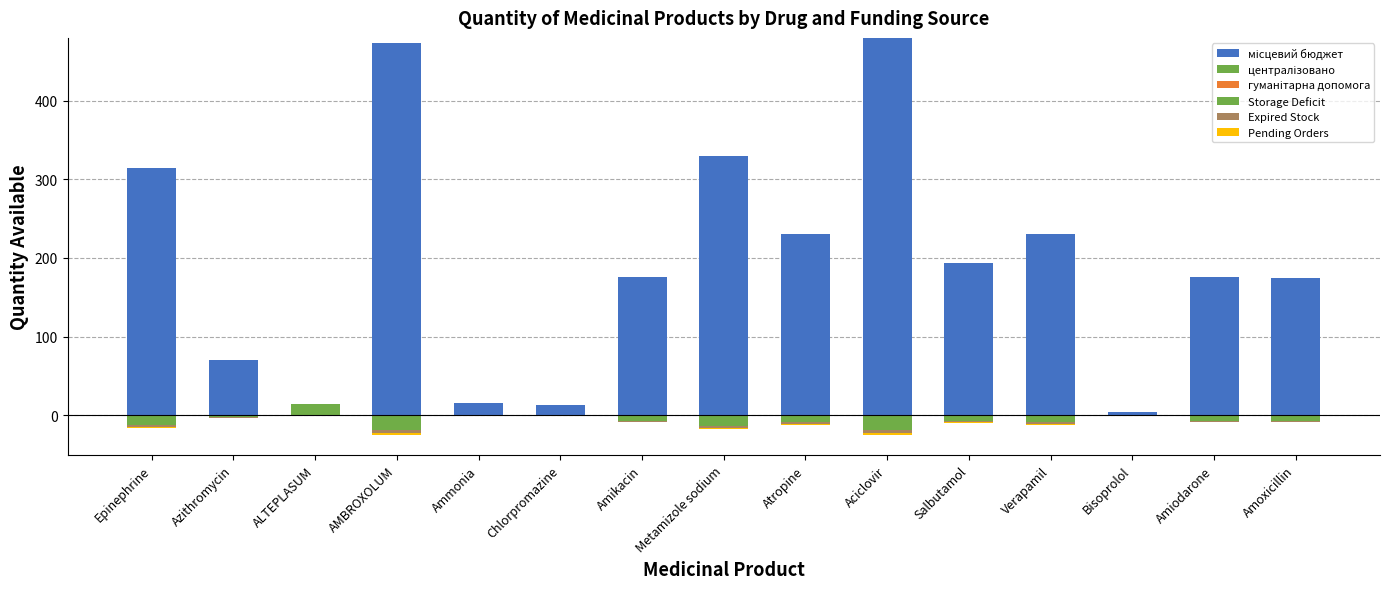

Reading left to right, list all the values displayed in this chart.

місцевий бюджет: Epinephrine=315.0	Azithromycin=70.0	ALTEPLASUM=0.0	AMBROXOLUM=474.0	Ammonia=16.0	Chlorpromazine=13.0	Amikacin=176.0	Metamizole sodium=330.0	Atropine=231.0	Aciclovir=480.0	Salbutamol=193.0	Verapamil=230.0	Bisoprolol=4.0	Amiodarone=176.0	Amoxicillin=174.0
централізовано: Epinephrine=0.0	Azithromycin=0.0	ALTEPLASUM=14.0	AMBROXOLUM=0.0	Ammonia=0.0	Chlorpromazine=0.0	Amikacin=0.0	Metamizole sodium=0.0	Atropine=0.0	Aciclovir=0.0	Salbutamol=0.0	Verapamil=0.0	Bisoprolol=0.0	Amiodarone=0.0	Amoxicillin=0.0
гуманітарна допомога: Epinephrine=0.0	Azithromycin=0.0	ALTEPLASUM=0.0	AMBROXOLUM=0.0	Ammonia=0.0	Chlorpromazine=0.0	Amikacin=0.0	Metamizole sodium=0.0	Atropine=0.0	Aciclovir=0.0	Salbutamol=0.0	Verapamil=0.0	Bisoprolol=0.0	Amiodarone=0.0	Amoxicillin=0.0
Storage Deficit: Epinephrine=-12.6	Azithromycin=-2.8	ALTEPLASUM=0.0	AMBROXOLUM=-19.0	Ammonia=-0.6	Chlorpromazine=-0.5	Amikacin=-7.0	Metamizole sodium=-13.2	Atropine=-9.2	Aciclovir=-19.2	Salbutamol=-7.7	Verapamil=-9.2	Bisoprolol=-0.2	Amiodarone=-7.0	Amoxicillin=-7.0
Expired Stock: Epinephrine=-2.5	Azithromycin=-0.6	ALTEPLASUM=0.0	AMBROXOLUM=-3.8	Ammonia=-0.1	Chlorpromazine=-0.1	Amikacin=-1.4	Metamizole sodium=-2.6	Atropine=-1.8	Aciclovir=-3.8	Salbutamol=-1.5	Verapamil=-1.8	Bisoprolol=-0.0	Amiodarone=-1.4	Amoxicillin=-1.4
Pending Orders: Epinephrine=-1.6	Azithromycin=-0.3	ALTEPLASUM=0.0	AMBROXOLUM=-2.4	Ammonia=-0.1	Chlorpromazine=-0.1	Amikacin=-0.9	Metamizole sodium=-1.6	Atropine=-1.2	Aciclovir=-2.4	Salbutamol=-1.0	Verapamil=-1.1	Bisoprolol=-0.0	Amiodarone=-0.9	Amoxicillin=-0.9